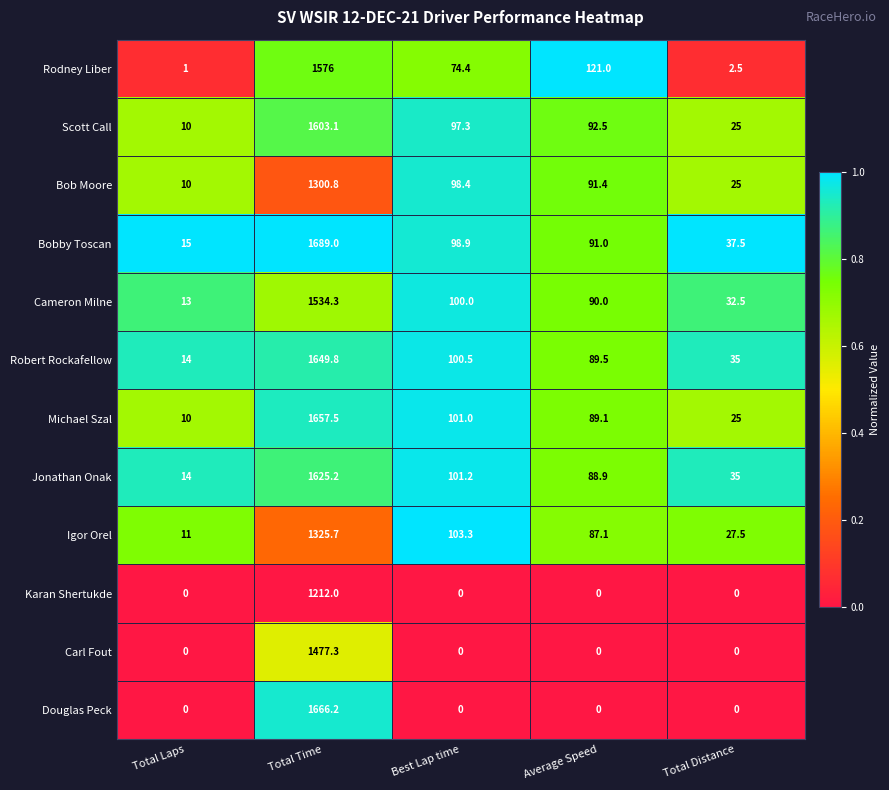

What is the average value of the Bobby Toscan series?

386.3